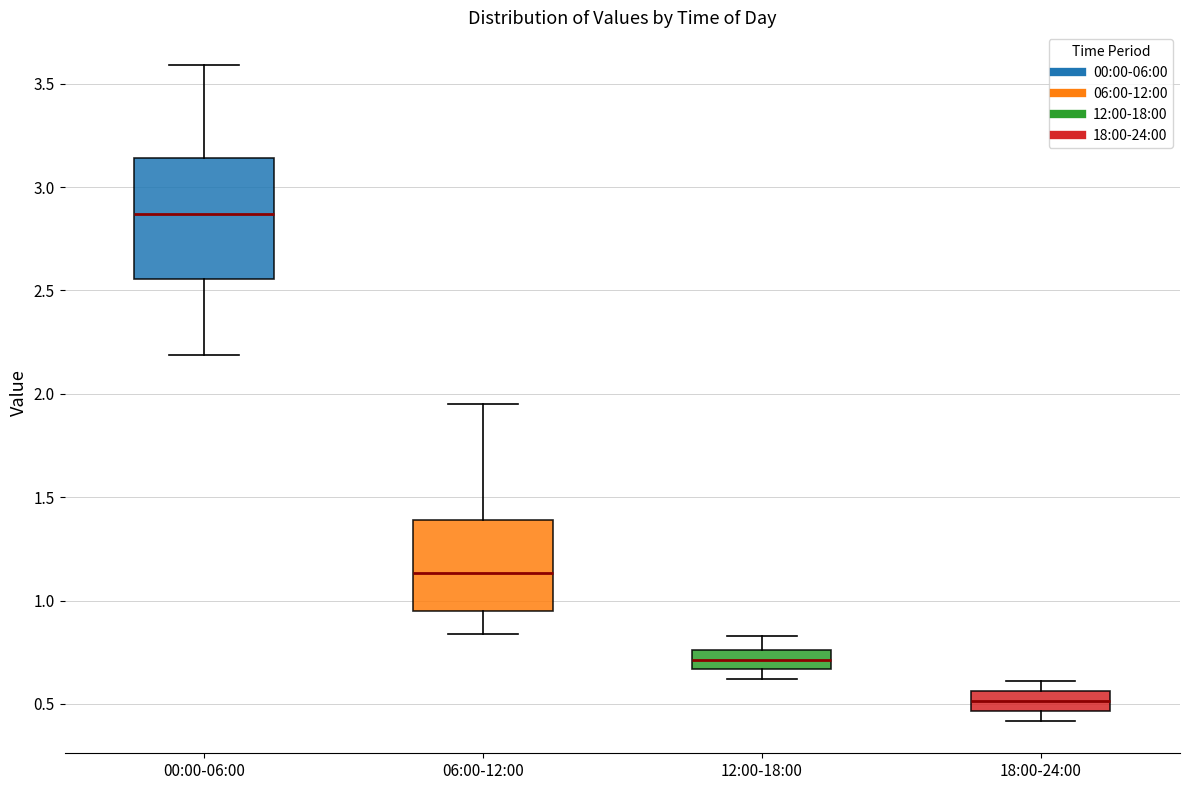

Reading left to right, transcribe this box plot: for each box, give where its median line is, the range the box spans, and where its two whiskers end, as read against the y-axis. The values are not printed on the chart, so give them approximately, as read against the axis.

00:00-06:00: median 2.85, box 2.55 to 3.15, whiskers 2.20 to 3.60
06:00-12:00: median 1.15, box 0.95 to 1.40, whiskers 0.85 to 1.95
12:00-18:00: median 0.70, box 0.65 to 0.75, whiskers 0.60 to 0.85
18:00-24:00: median 0.50, box 0.45 to 0.55, whiskers 0.40 to 0.60